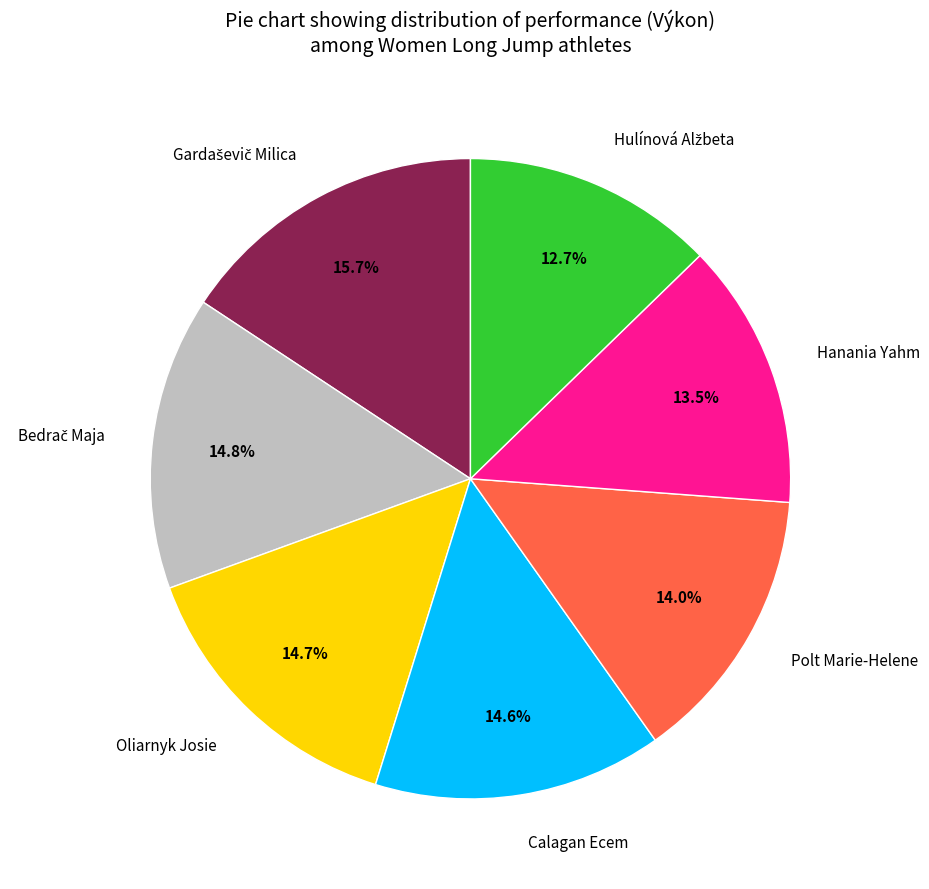

Approximately how many times larger is the value at Oliarnyk Josie compared to Calagan Ecem?

1.0